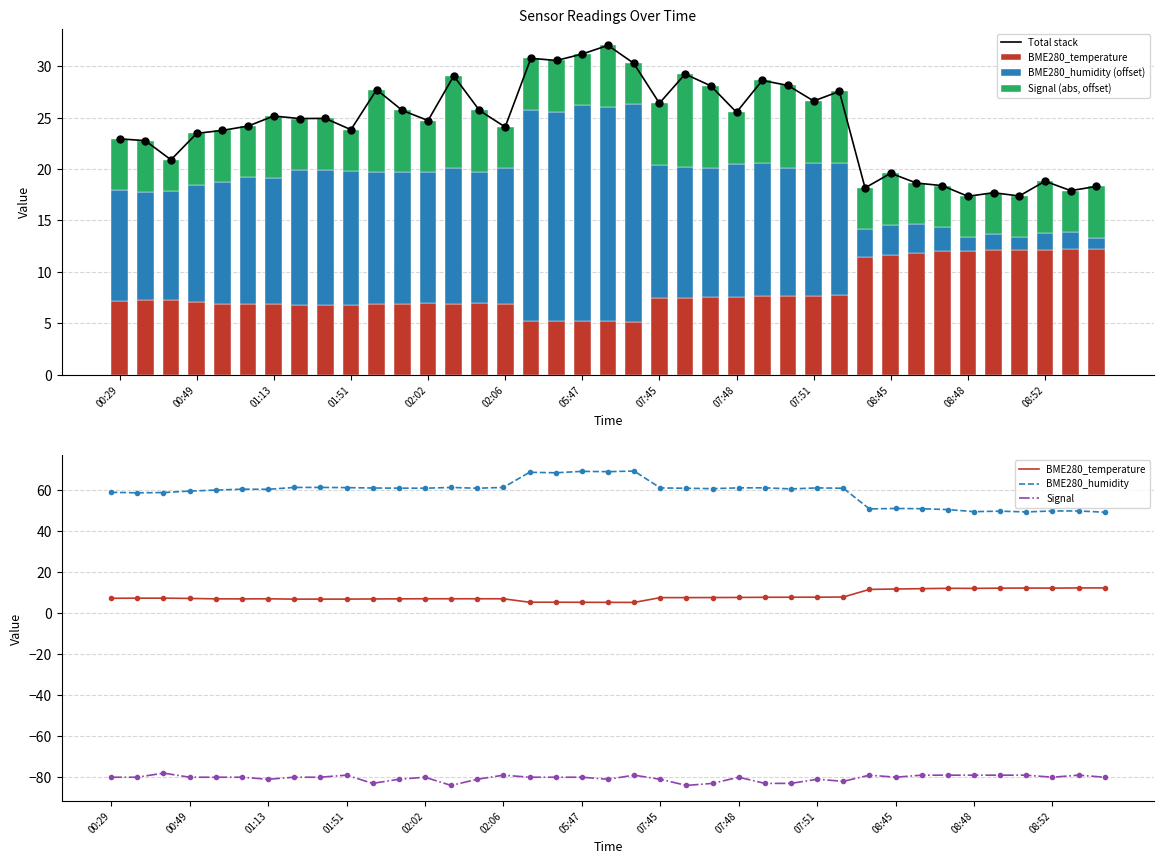

Is the value of Signal (abs, offset) at 28 greater than the value of Total stack at 19?

No